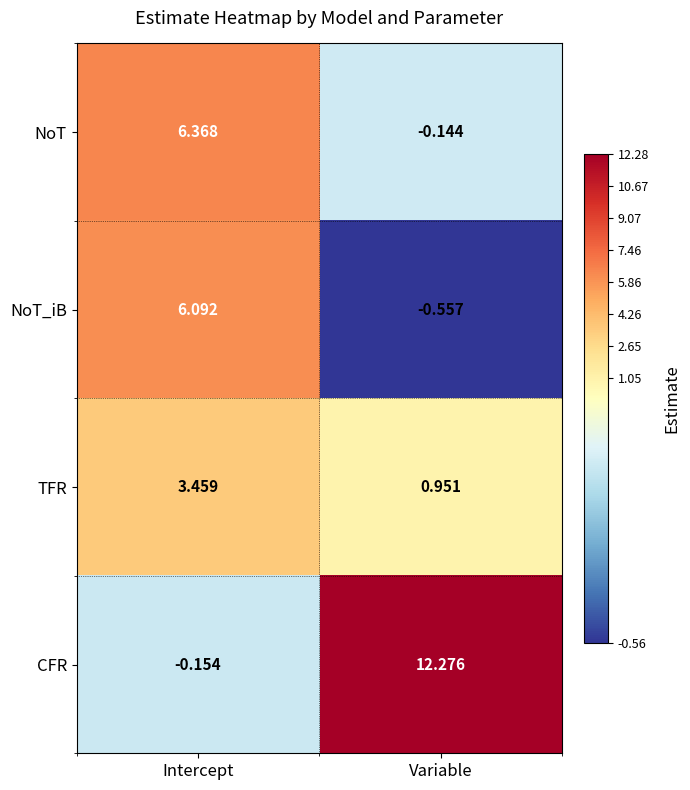

Rank the series by their maximum value, from lowest to highest.

TFR, NoT_iB, NoT, CFR